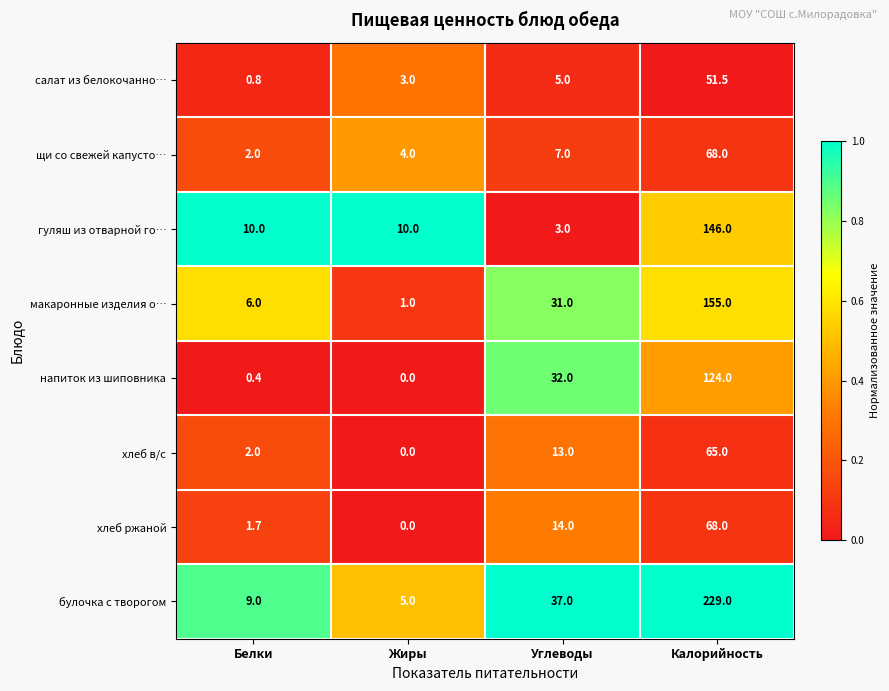

Where is булочка с творогом nearest to the value 117?

Углеводы